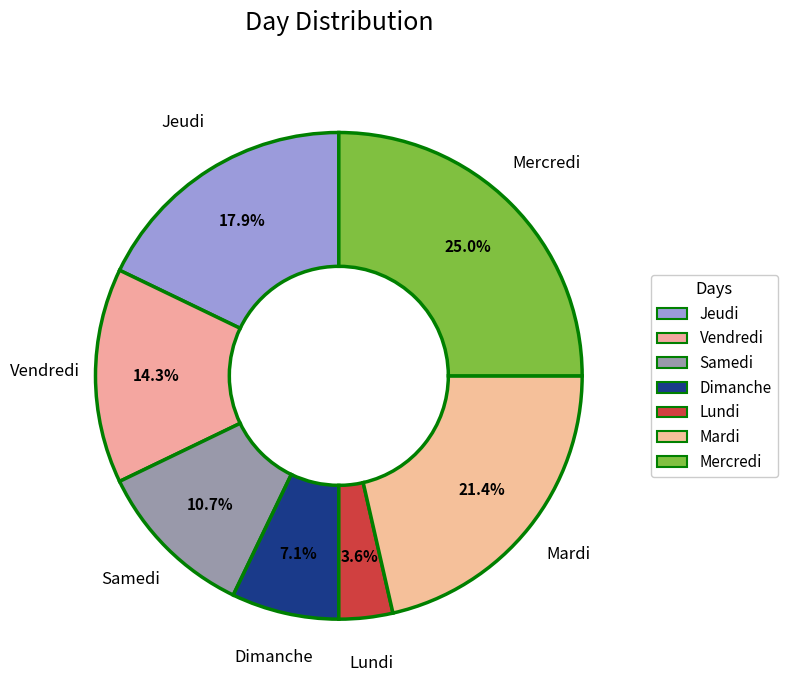

Rank the categories by value from lowest to highest.

Lundi, Dimanche, Samedi, Vendredi, Jeudi, Mardi, Mercredi